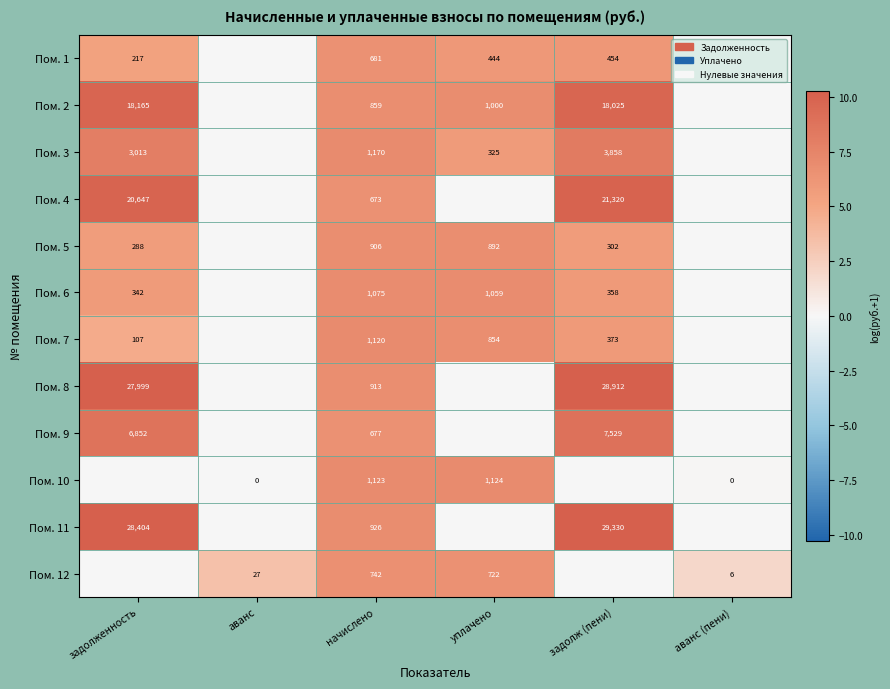

The value of Пом. 4 at задолж (пени) is 29916. True or false?

False